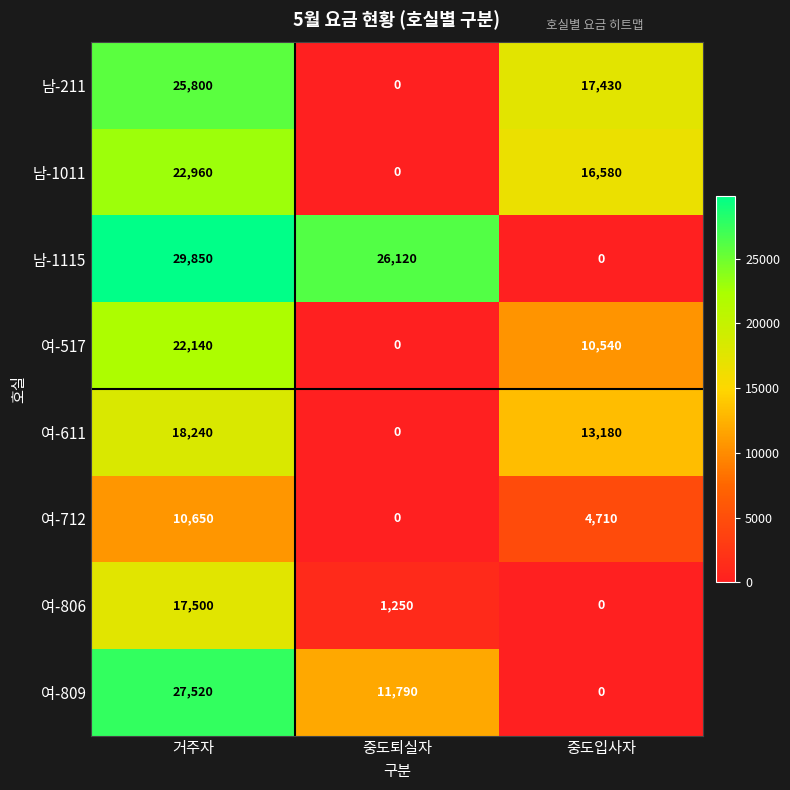

Reading left to right, extract all data points from this chart.

남-211: 25800	0	17430
남-1011: 22960	0	16580
남-1115: 29850	26120	0
여-517: 22140	0	10540
여-611: 18240	0	13180
여-712: 10650	0	4710
여-806: 17500	1250	0
여-809: 27520	11790	0